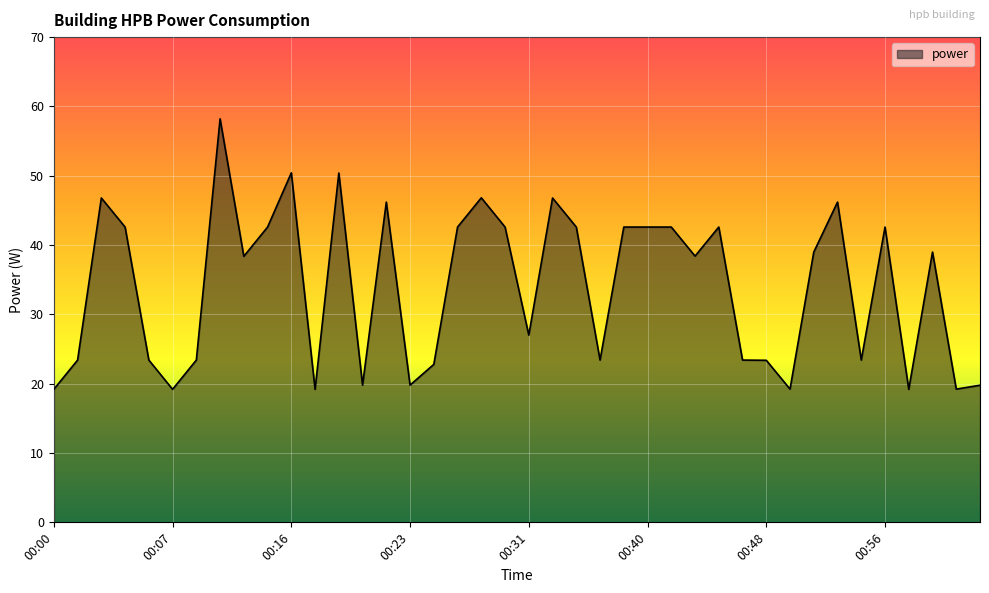

What is the minimum value shown in the chart?

19.2